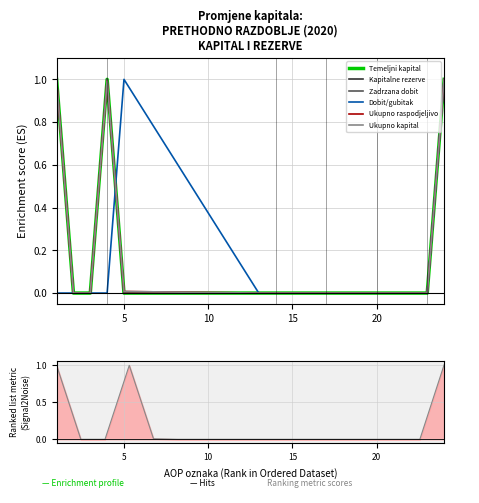

How many lines are shown in the chart?

6